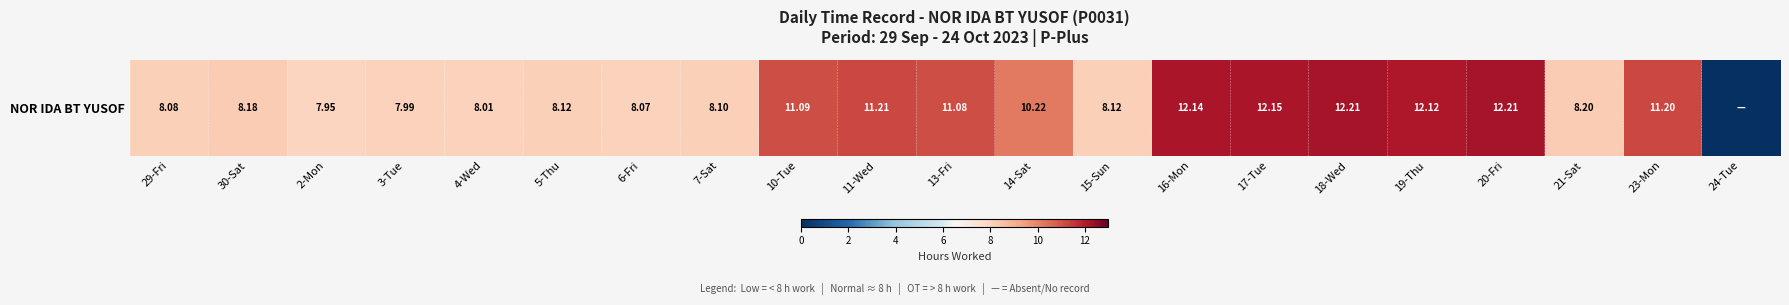

What is the sum of all values?

196.4